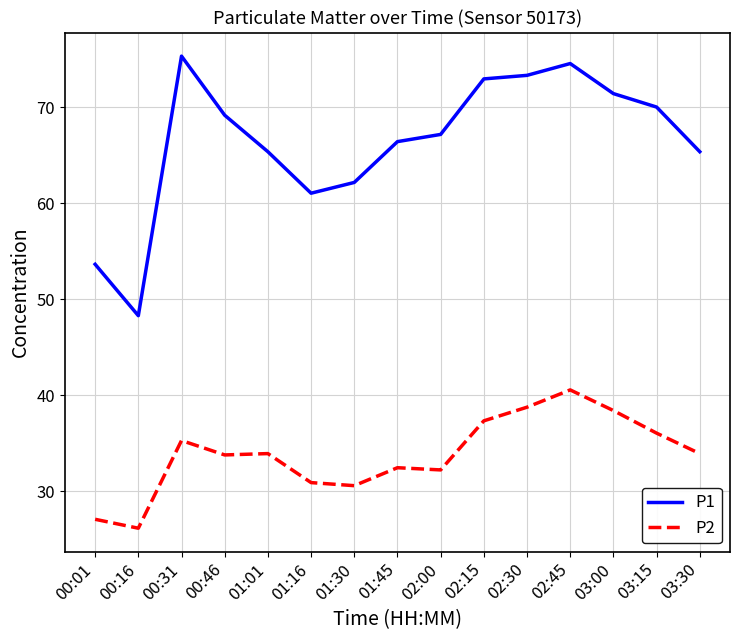

What is the sum of the P1 values at 01:45 and 03:15?

136.4